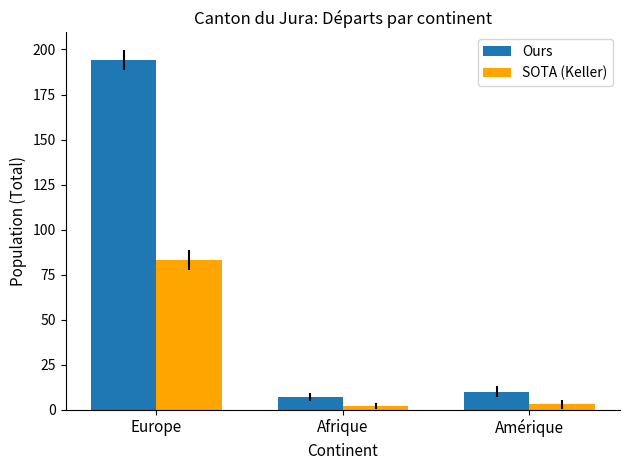

True or false: Ours has a value of 262 at Europe.

False